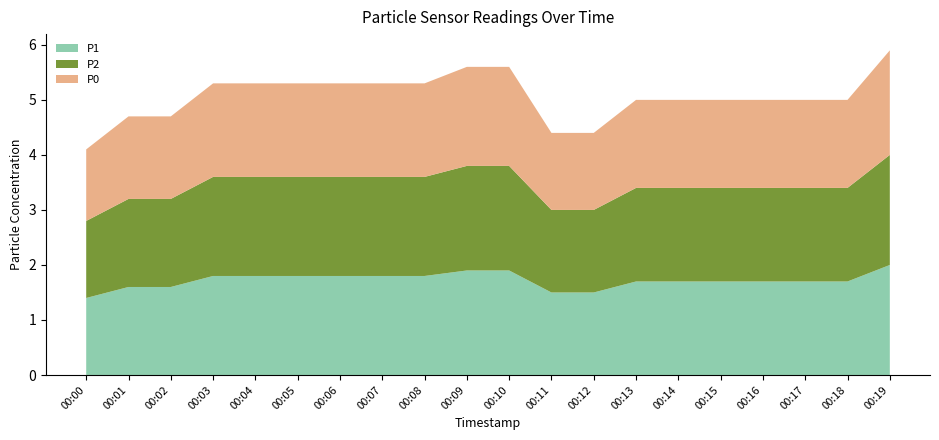

Reading right to left, transcribe all the data shown in this chart.

P1: 00:19=2.0	00:18=1.7	00:17=1.7	00:16=1.7	00:15=1.7	00:14=1.7	00:13=1.7	00:12=1.5	00:11=1.5	00:10=1.9	00:09=1.9	00:08=1.8	00:07=1.8	00:06=1.8	00:05=1.8	00:04=1.8	00:03=1.8	00:02=1.6	00:01=1.6	00:00=1.4
P2: 00:19=2.0	00:18=1.7	00:17=1.7	00:16=1.7	00:15=1.7	00:14=1.7	00:13=1.7	00:12=1.5	00:11=1.5	00:10=1.9	00:09=1.9	00:08=1.8	00:07=1.8	00:06=1.8	00:05=1.8	00:04=1.8	00:03=1.8	00:02=1.6	00:01=1.6	00:00=1.4
P0: 00:19=1.9	00:18=1.6	00:17=1.6	00:16=1.6	00:15=1.6	00:14=1.6	00:13=1.6	00:12=1.4	00:11=1.4	00:10=1.8	00:09=1.8	00:08=1.7	00:07=1.7	00:06=1.7	00:05=1.7	00:04=1.7	00:03=1.7	00:02=1.5	00:01=1.5	00:00=1.3